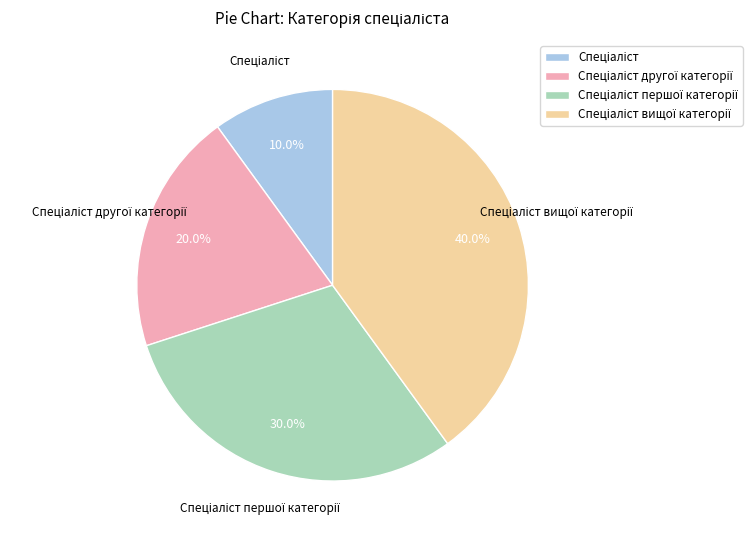

Is there any slice that represents more than half of the pie?

No